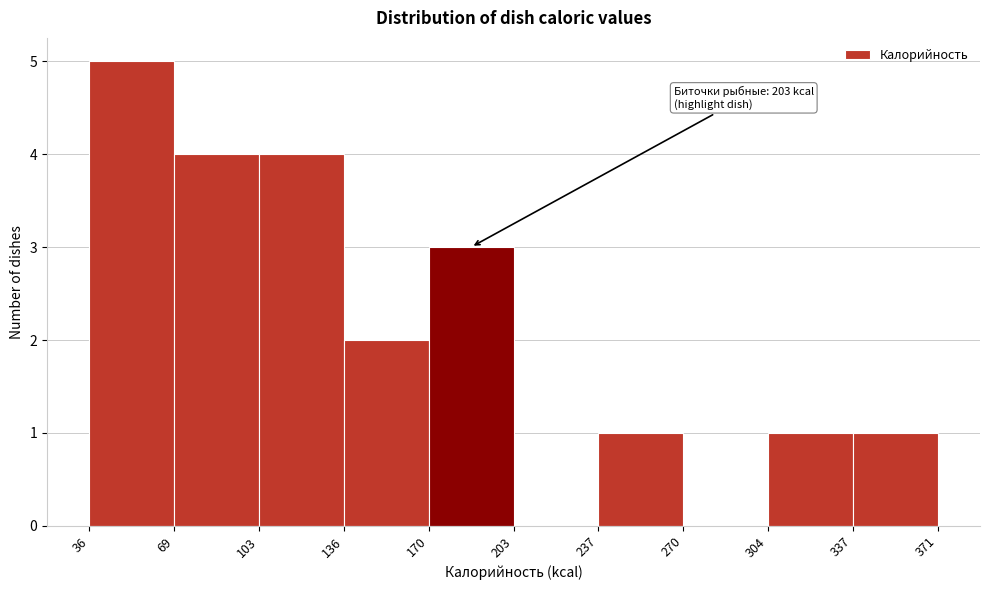

Which range on the x-axis has the tallest bar?

36 to 69